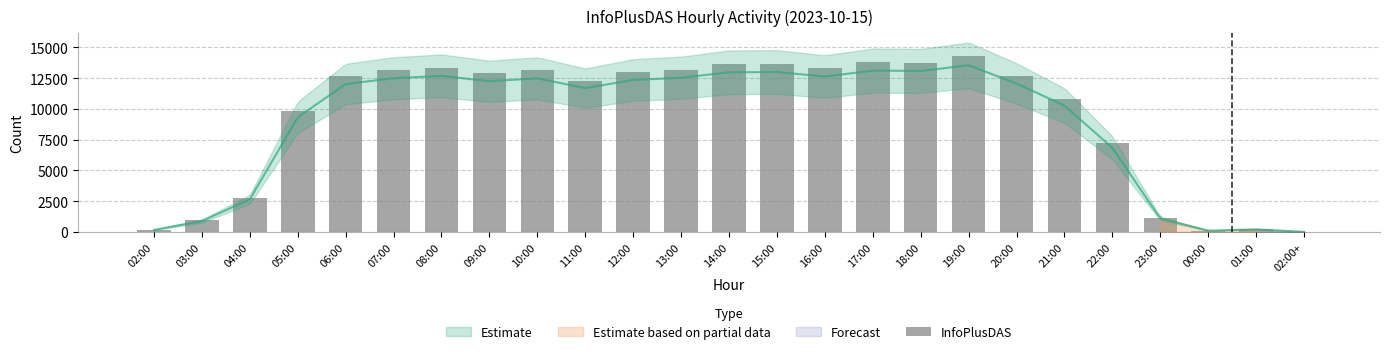

Does the chart contain any negative values?

No